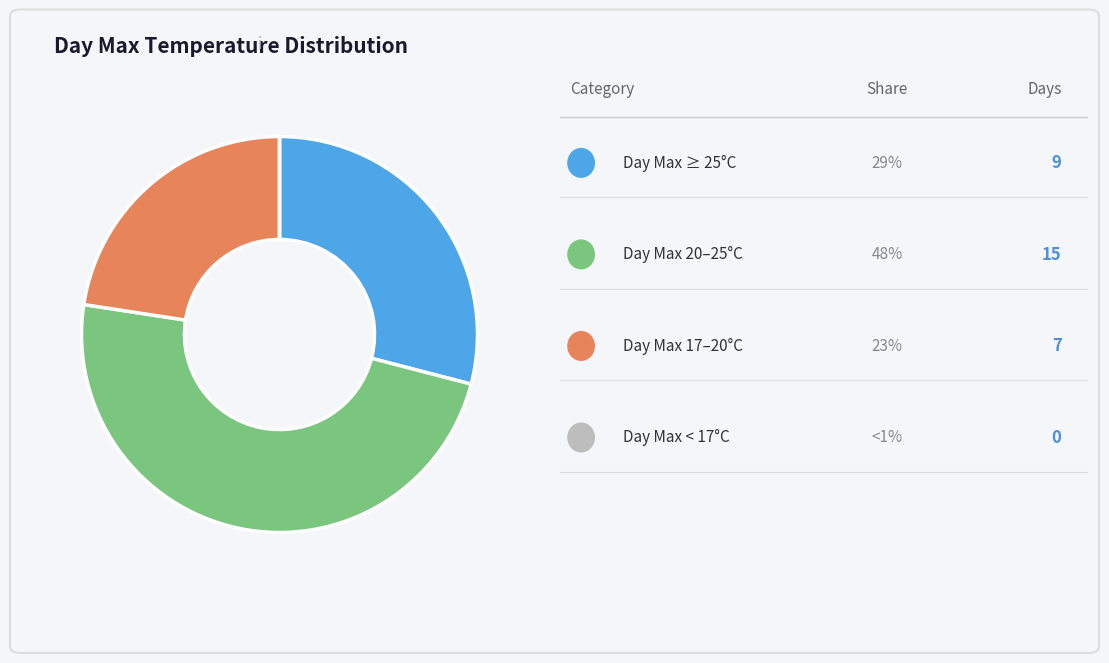

Is there any slice that represents more than half of the pie?

No